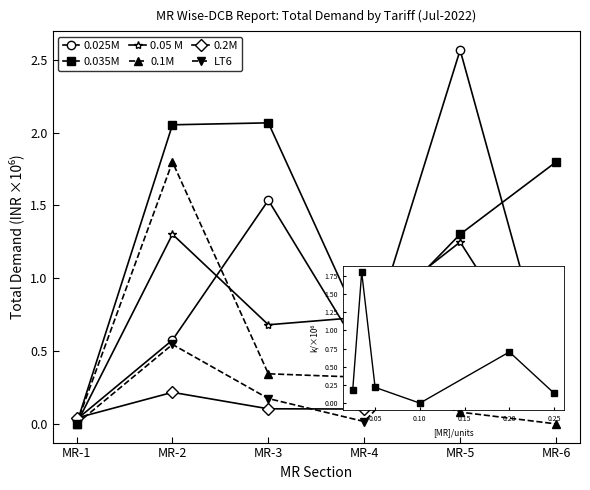

In 0.025M, how many points are lower than both neighbors (excluding endpoints)?

1